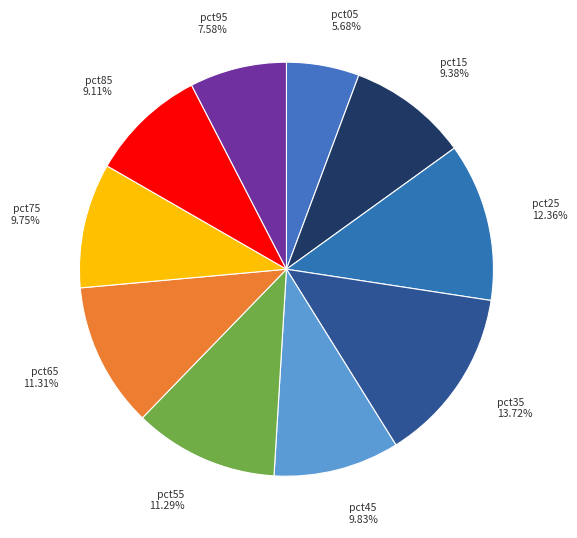

Which category has the biggest portion of the pie?

pct35